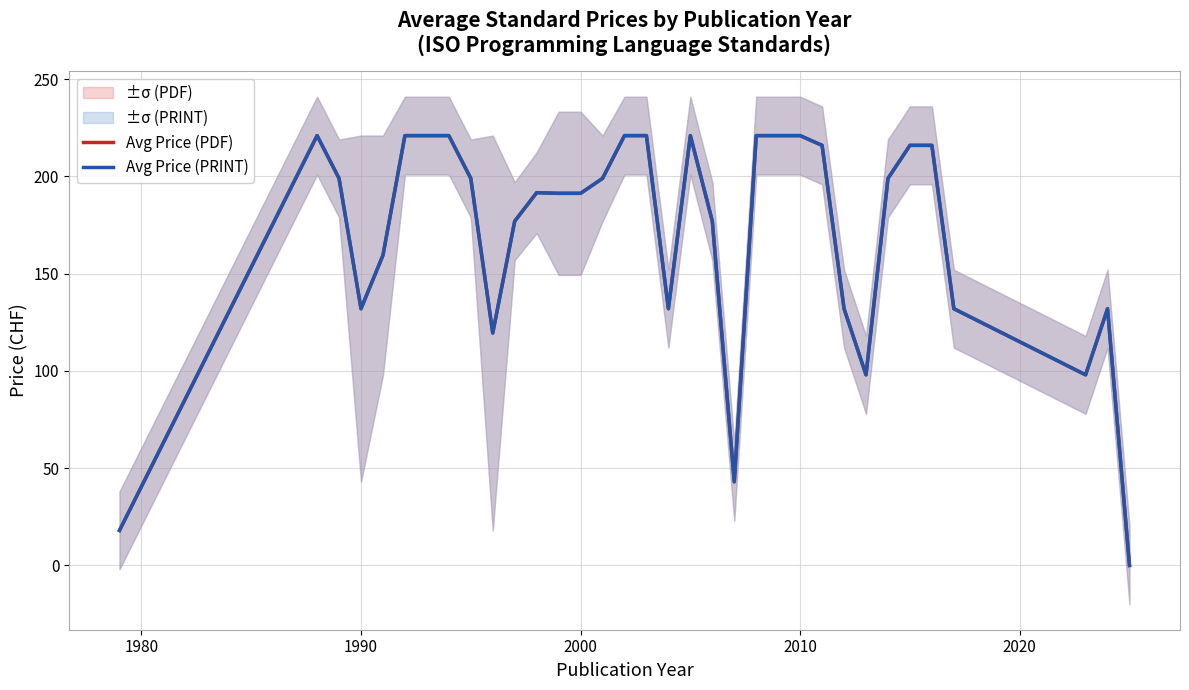

Count the number of data series in this chart.

2